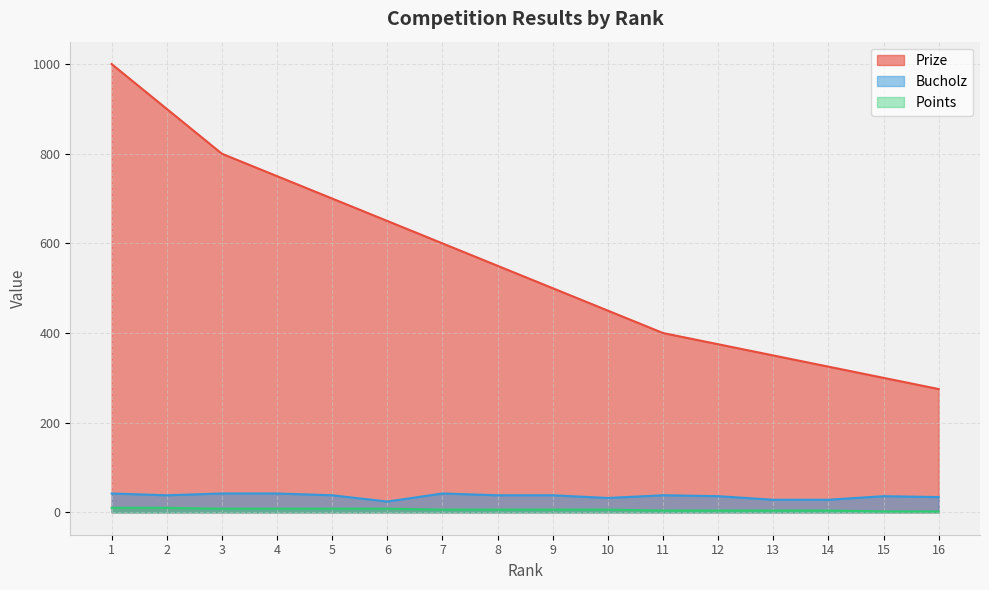

True or false: Bucholz has more than 1 points higher than both neighbors.

True